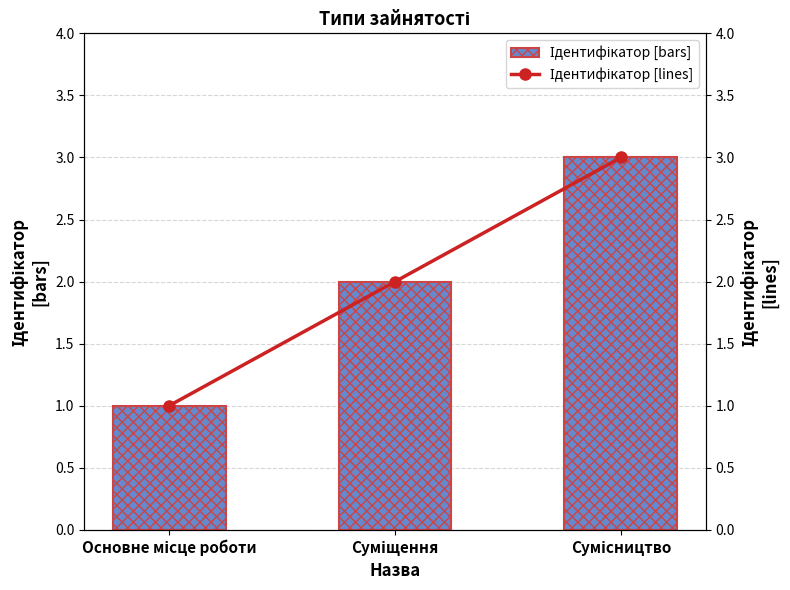

Which category has the lowest value in the Ідентифікатор series?

Основне місце роботи